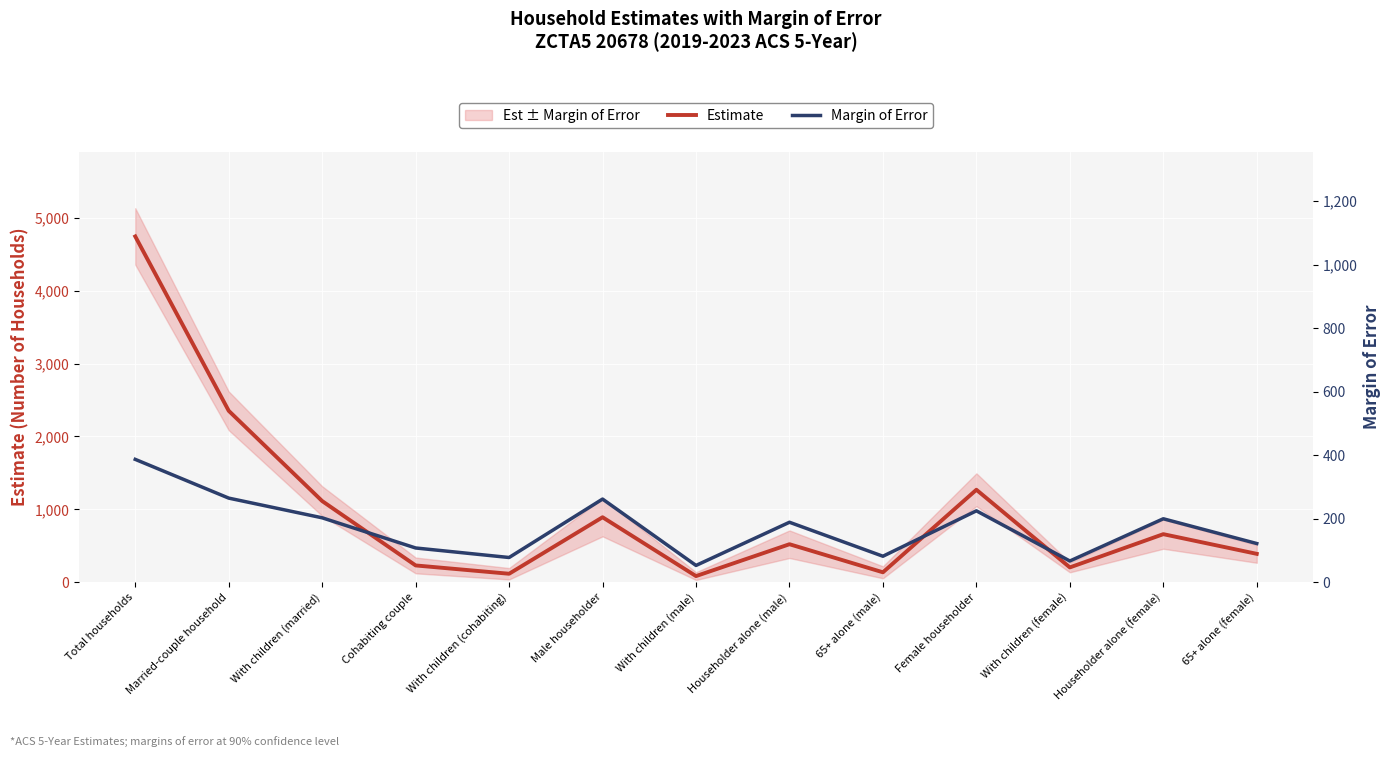

True or false: Margin of Error and Estimate intersect in this chart.

False